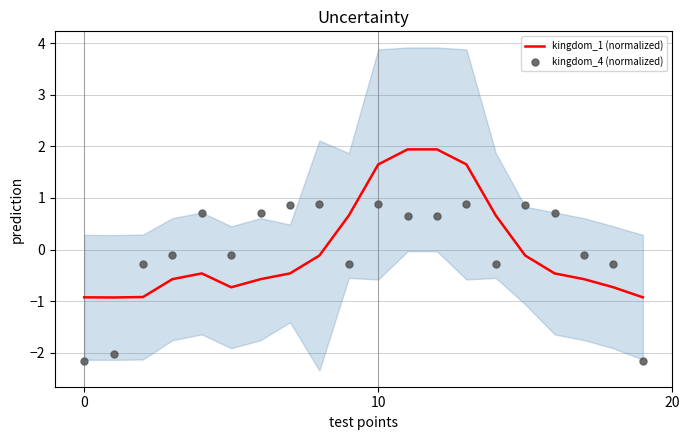

Which series has the largest total across all categories?

kingdom_4 (normalized)